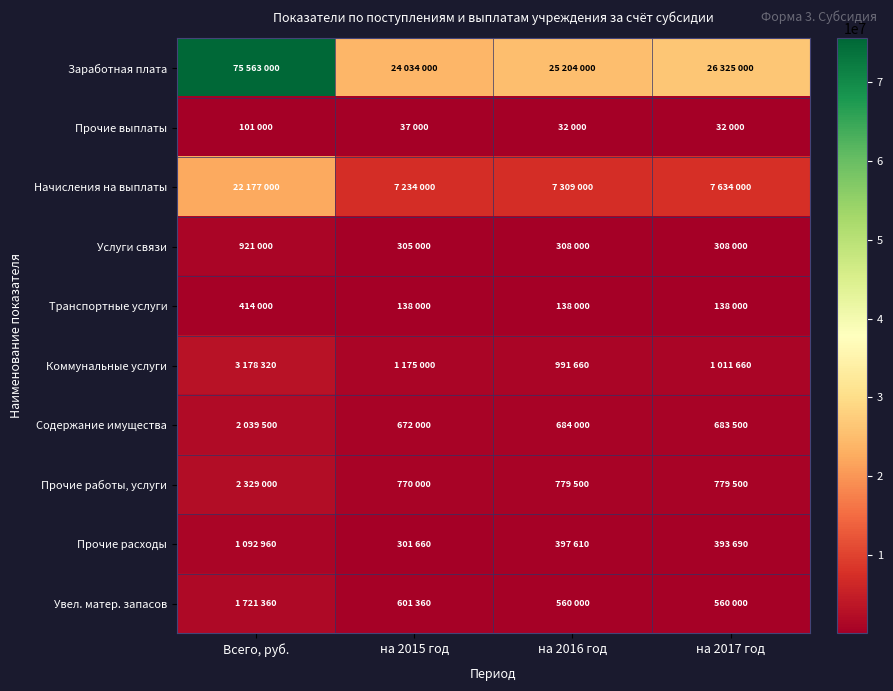

What is the total value across all series at на 2015 год?

35268020